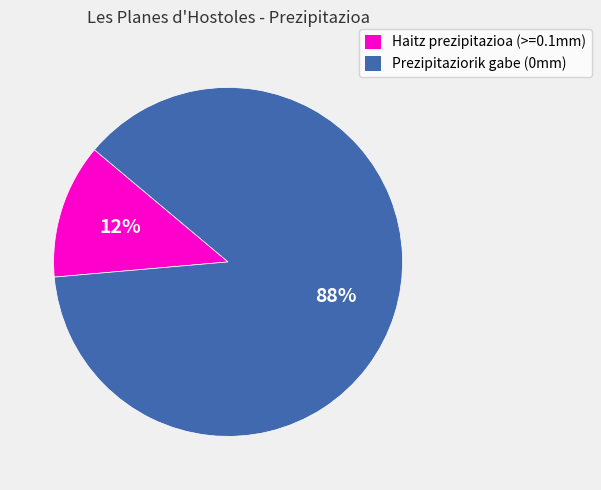

Which slice represents more than half of the pie?

Prezipitaziorik gabe (0mm)